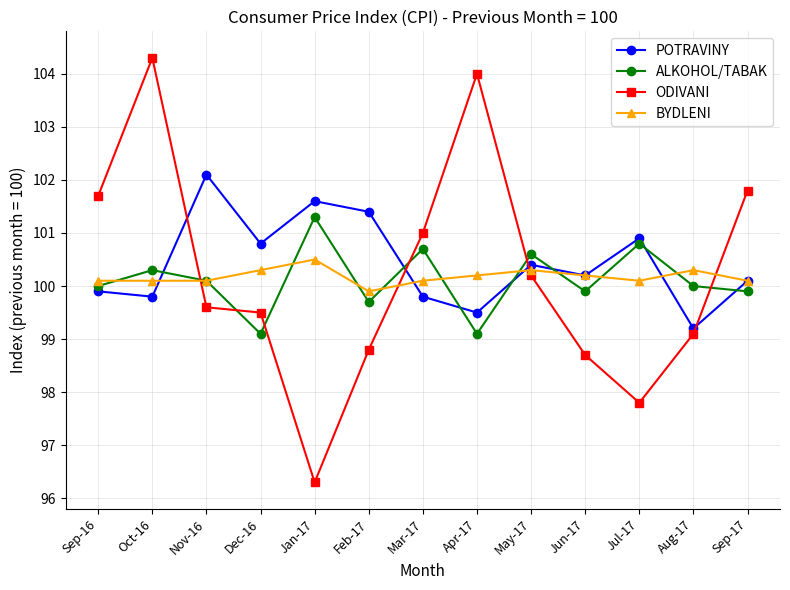

Which series has the largest total across all categories?

POTRAVINY